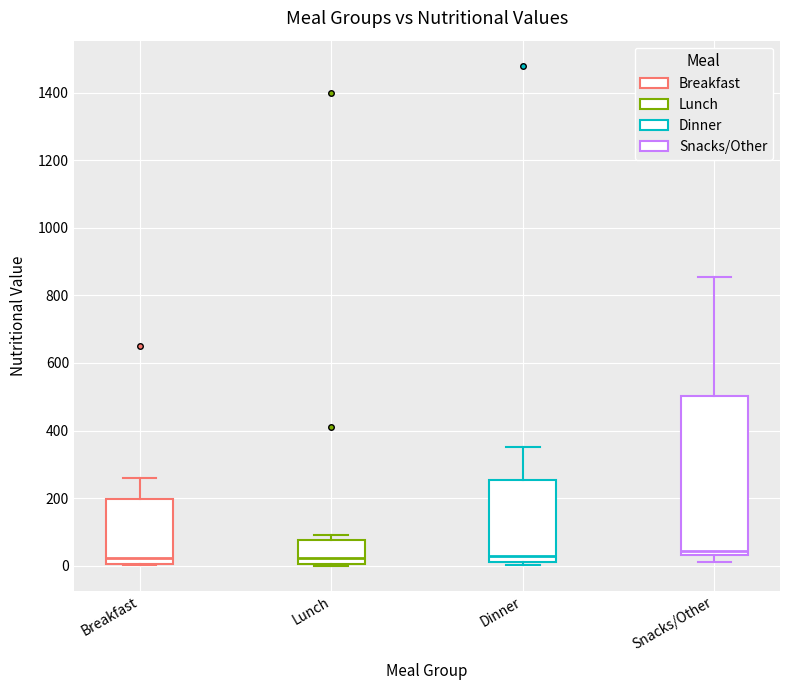

Reading left to right, read every box against the y-axis: the position of its median line, the range the box covers, and the ends of its whiskers. The values are not printed on the chart, so give them approximately, as read against the axis.

Breakfast: median 20, box 0 to 200, whiskers 0 to 260
Lunch: median 20, box 0 to 80, whiskers 0 to 100
Dinner: median 20 (just above the box's lower edge), box 20 to 260, whiskers 0 to 360
Snacks/Other: median 40 (just above the box's lower edge), box 40 to 500, whiskers 20 to 860